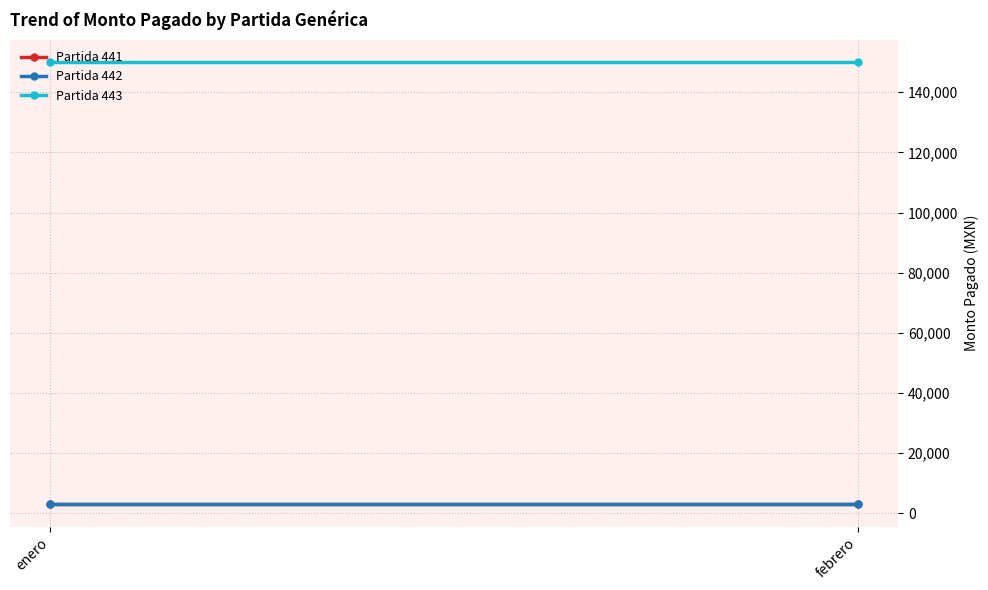

The value of Partida 442 at enero is 3000. True or false?

True